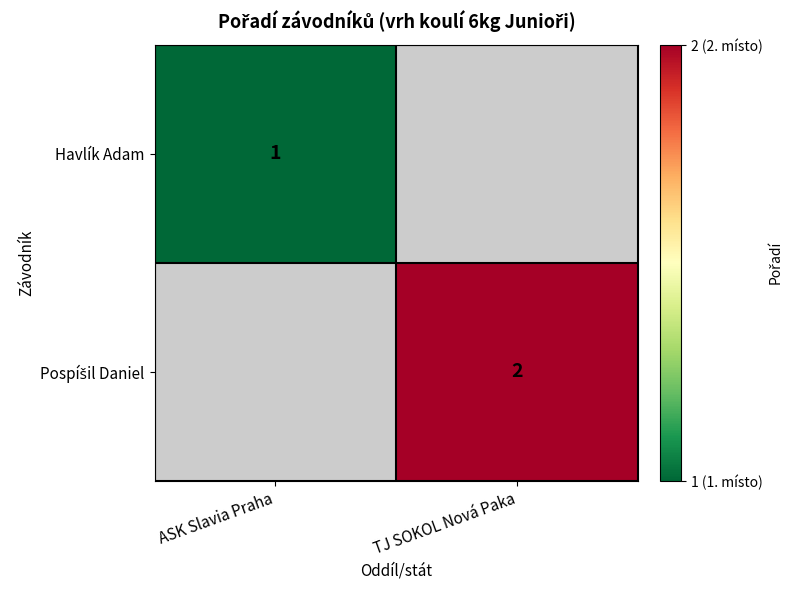

The value of Havlík Adam at ASK Slavia Praha is 2. True or false?

False